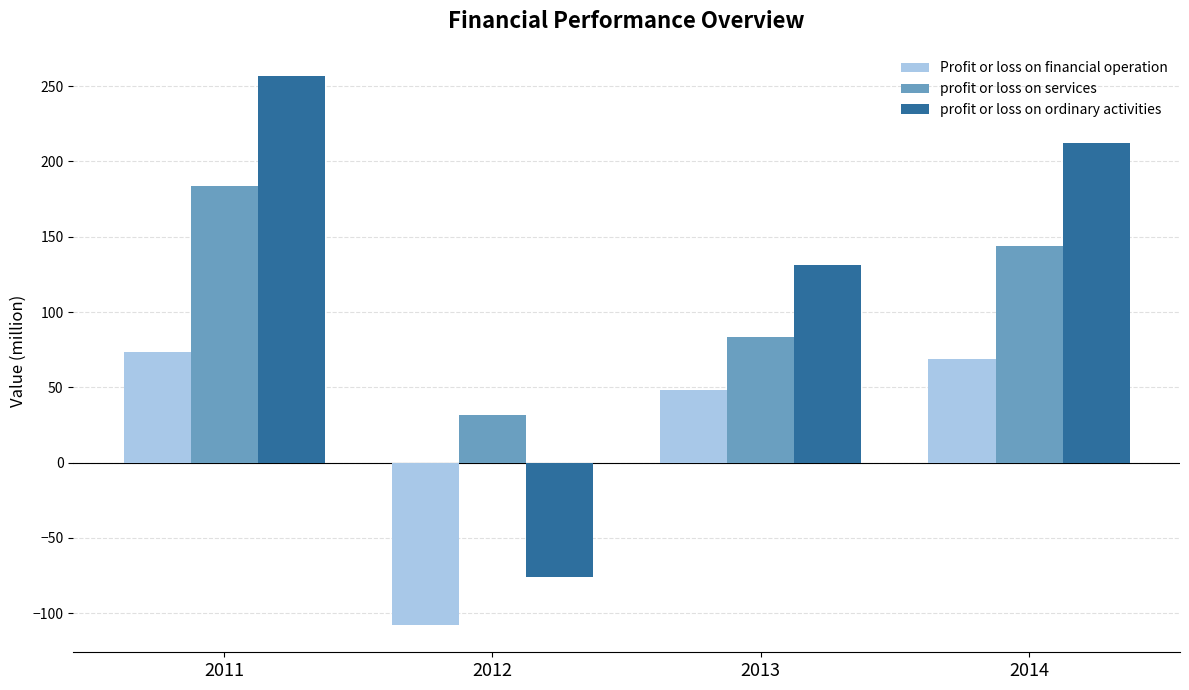

Which category has the lowest value across all series?

2012